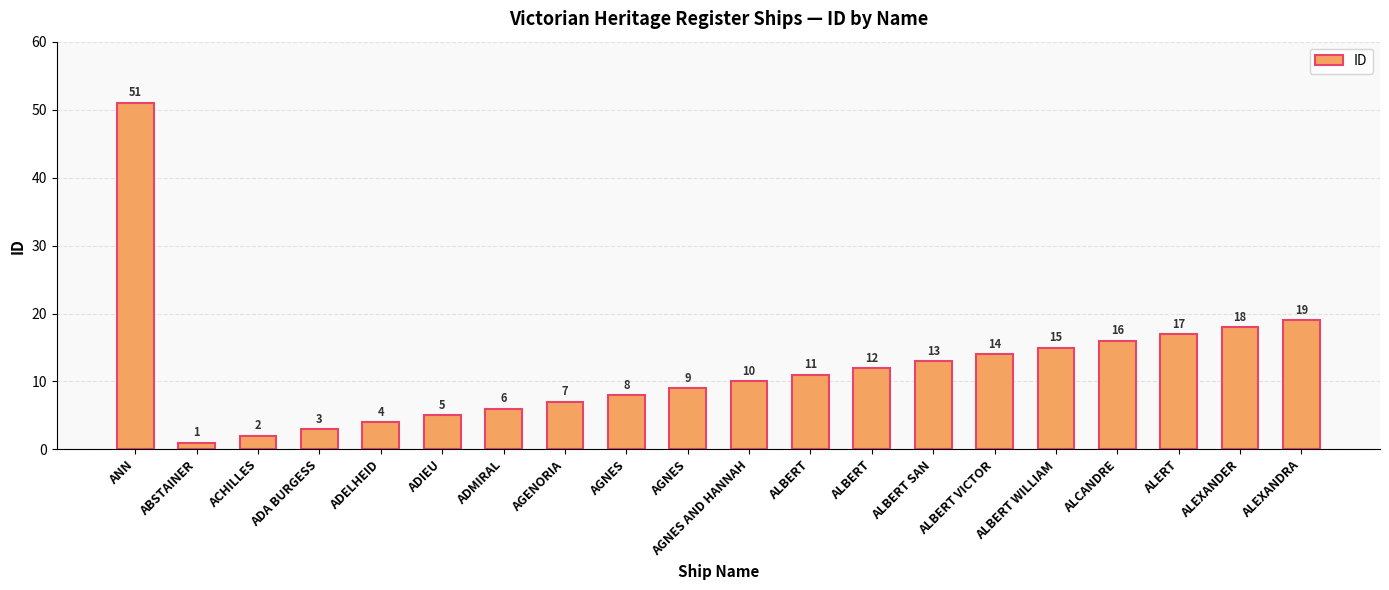

How many bars are there in total?

20